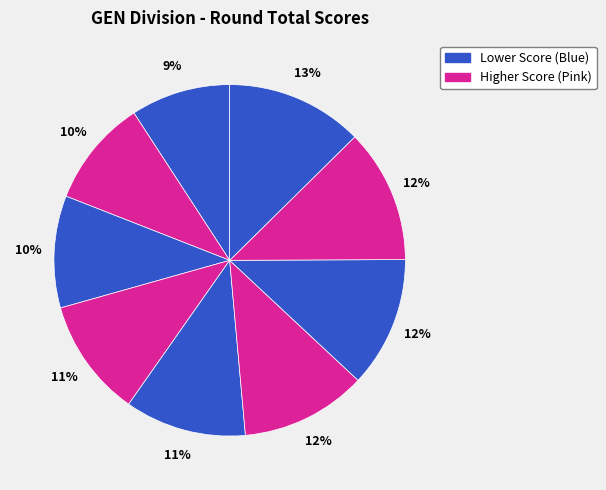

How many slices are in this pie chart?

9